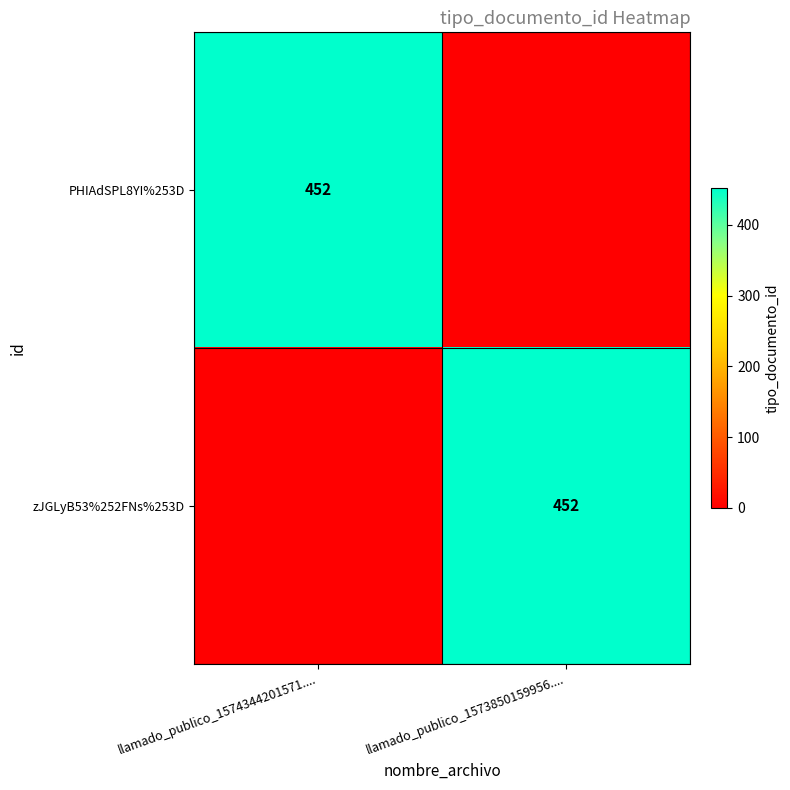

Which category has the highest value across all series?

llamado_publico_1574344201571....